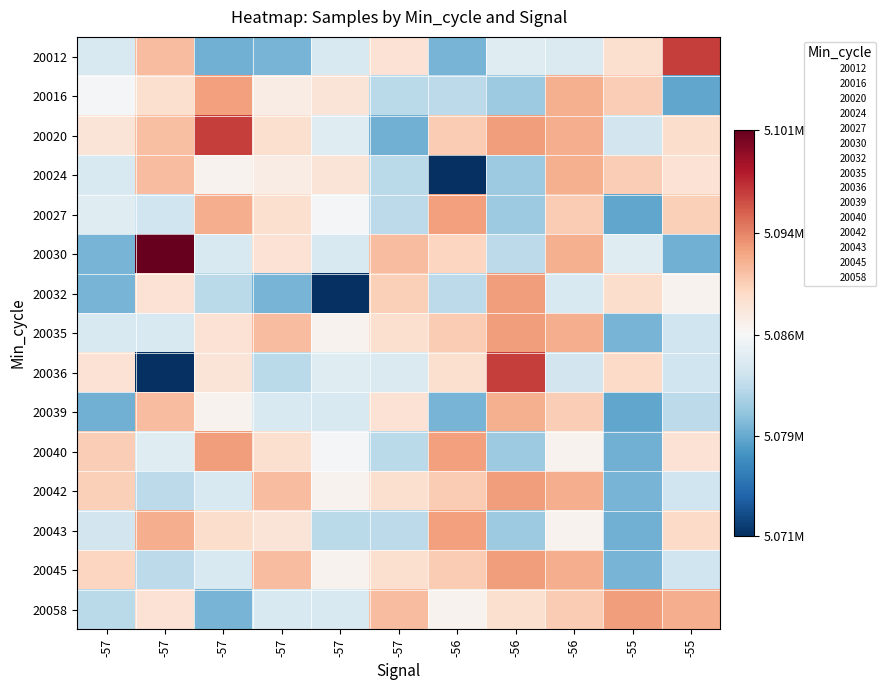

Which label corresponds to the smallest value in the chart?

-56